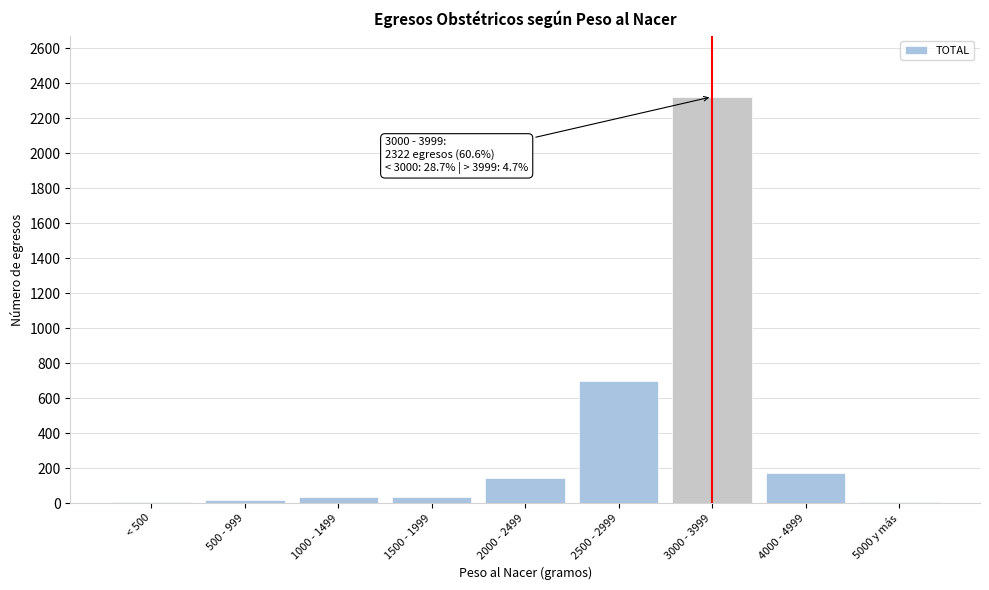

What is the sum of all values?

3439